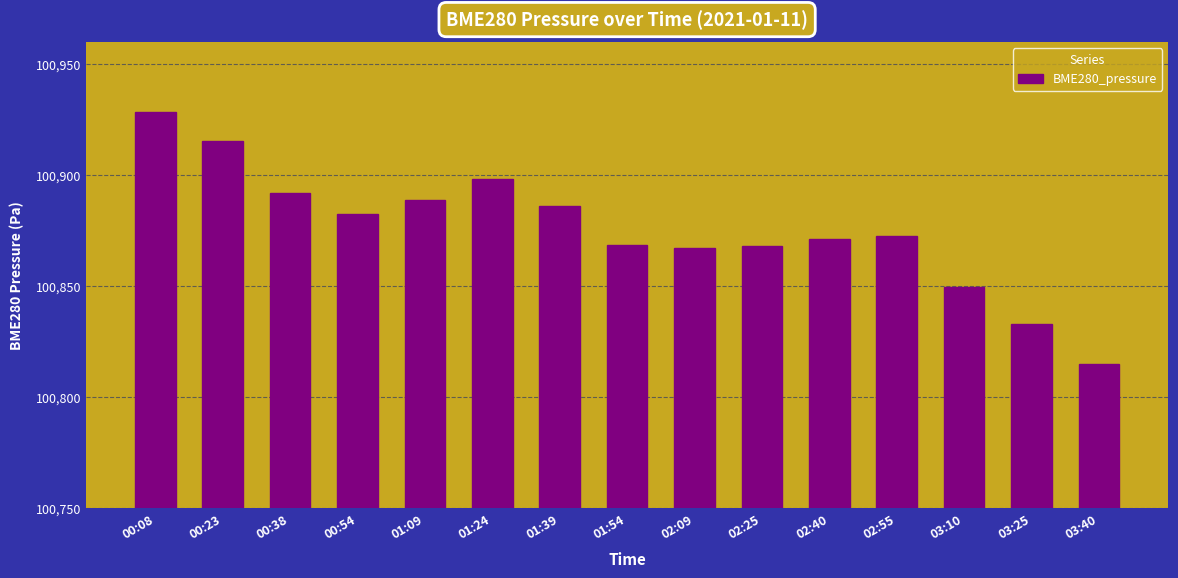

The chart shows a value of 157685.3 at 01:39. True or false?

False